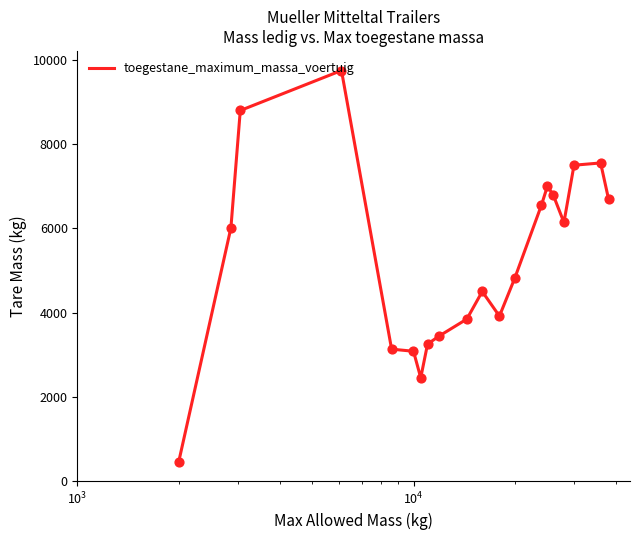

What is the maximum value shown in the chart?

9750.0